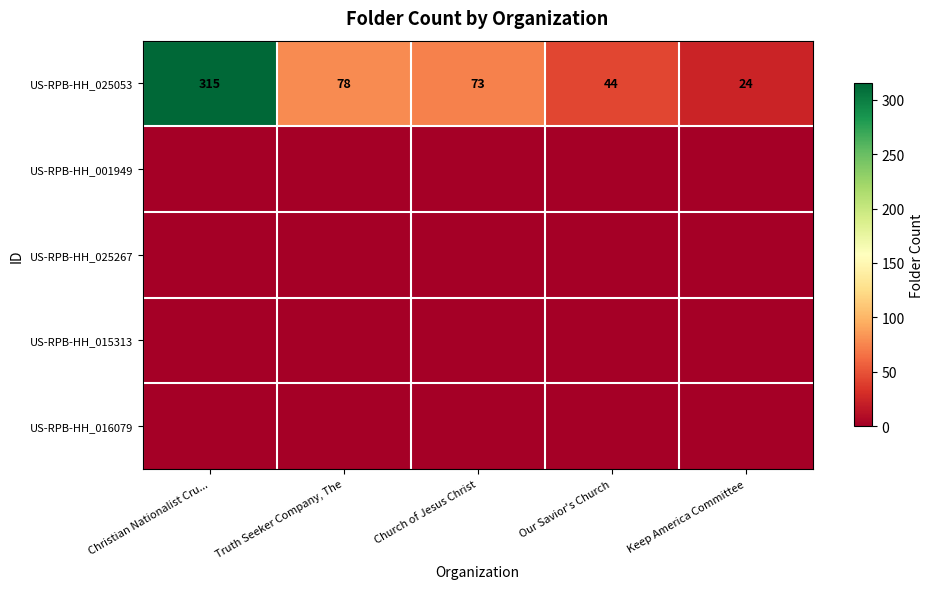

What is the difference between the US-RPB-HH_025053 values at Keep America Committee and Church of Jesus Christ?

49